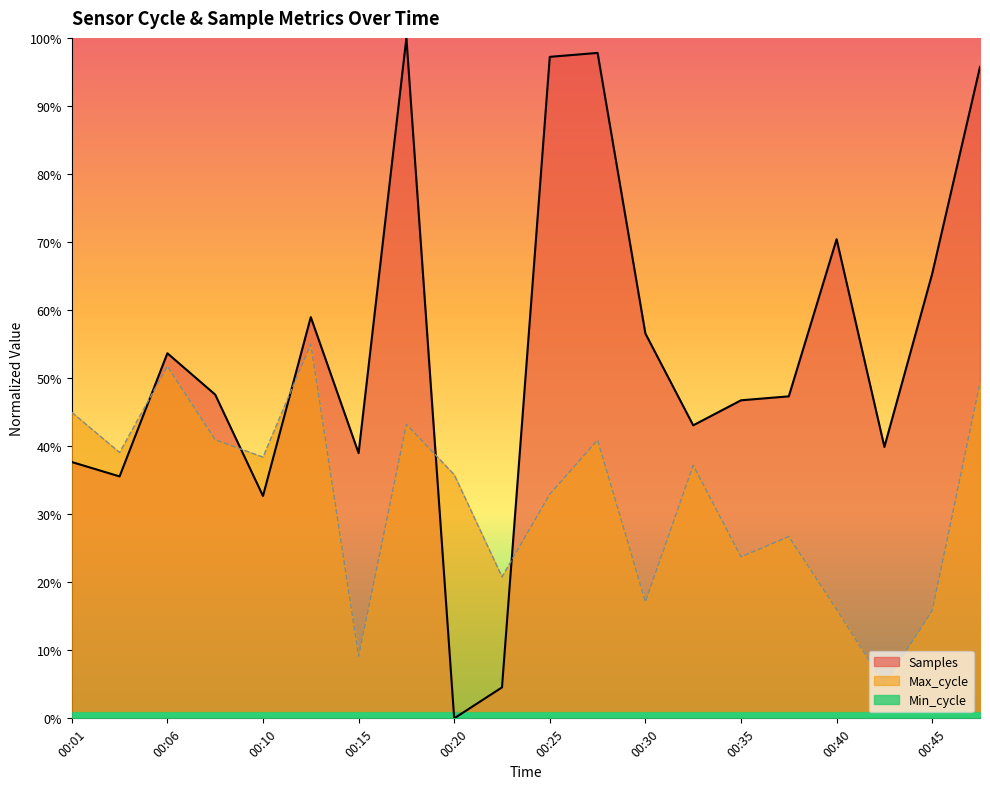

Read the Max_cycle value at 00:23.

0.2